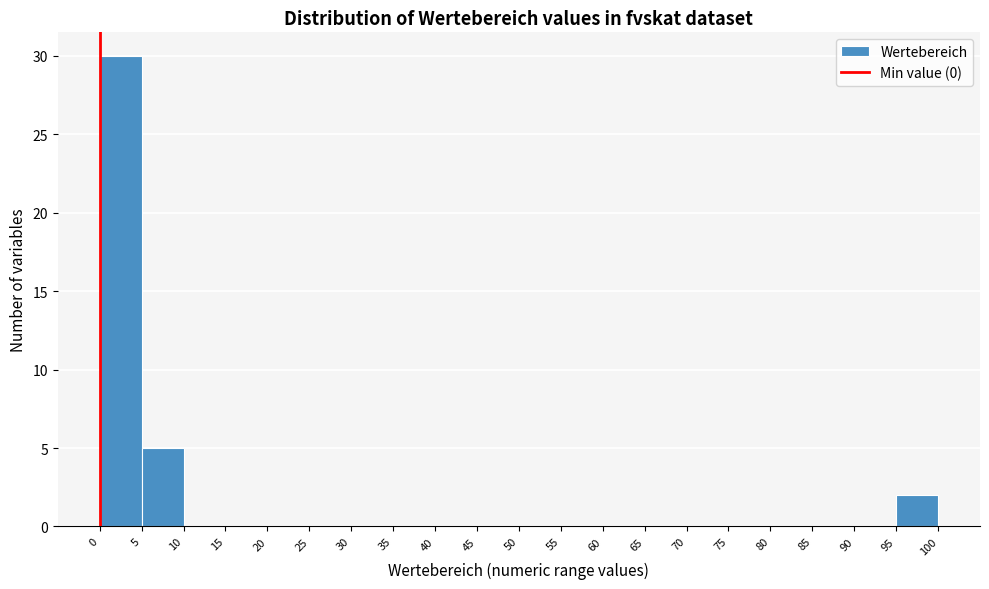

Reading left to right, list every bar in this chart as the range it spans on the x-axis followed by its height. The values are not printed on the chart, so give them approximately, as read against the axis.

0 to 5: 30
5 to 10: 5
10 to 15: 0
15 to 20: 0
20 to 25: 0
25 to 30: 0
30 to 35: 0
35 to 40: 0
40 to 45: 0
45 to 50: 0
50 to 55: 0
55 to 60: 0
60 to 65: 0
65 to 70: 0
70 to 75: 0
75 to 80: 0
80 to 85: 0
85 to 90: 0
90 to 95: 0
95 to 100: 2